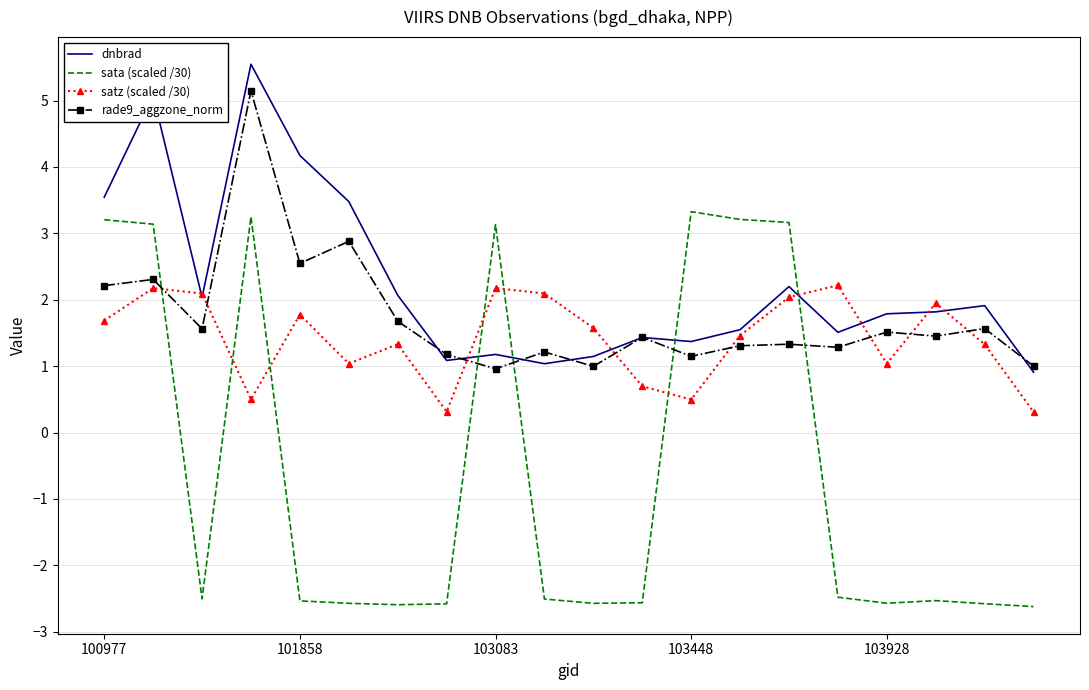

After their last crossing, which series has the higher values: dnbrad or rade9_aggzone_norm?

rade9_aggzone_norm